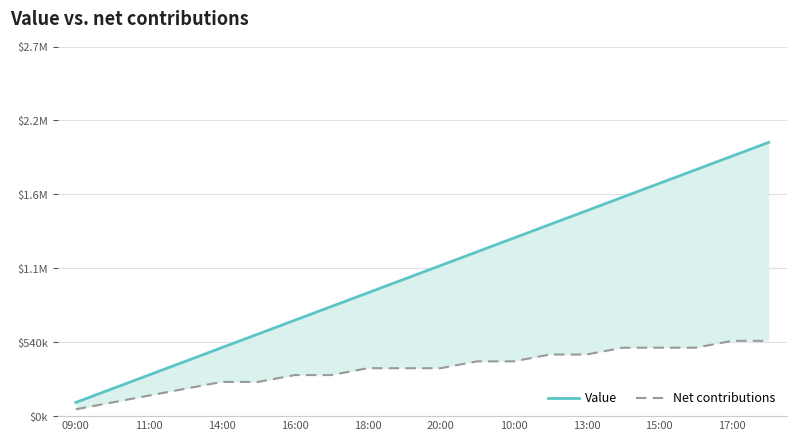

True or false: Net contributions and Value intersect in this chart.

False